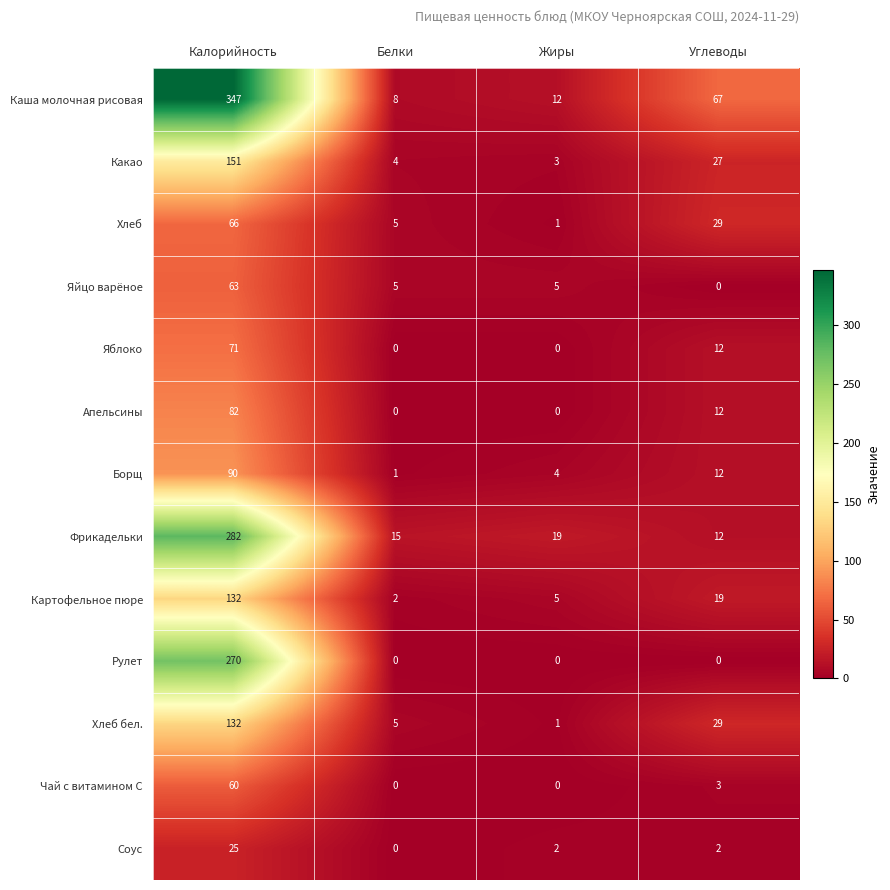

Which category has the highest value across all series?

Калорийность